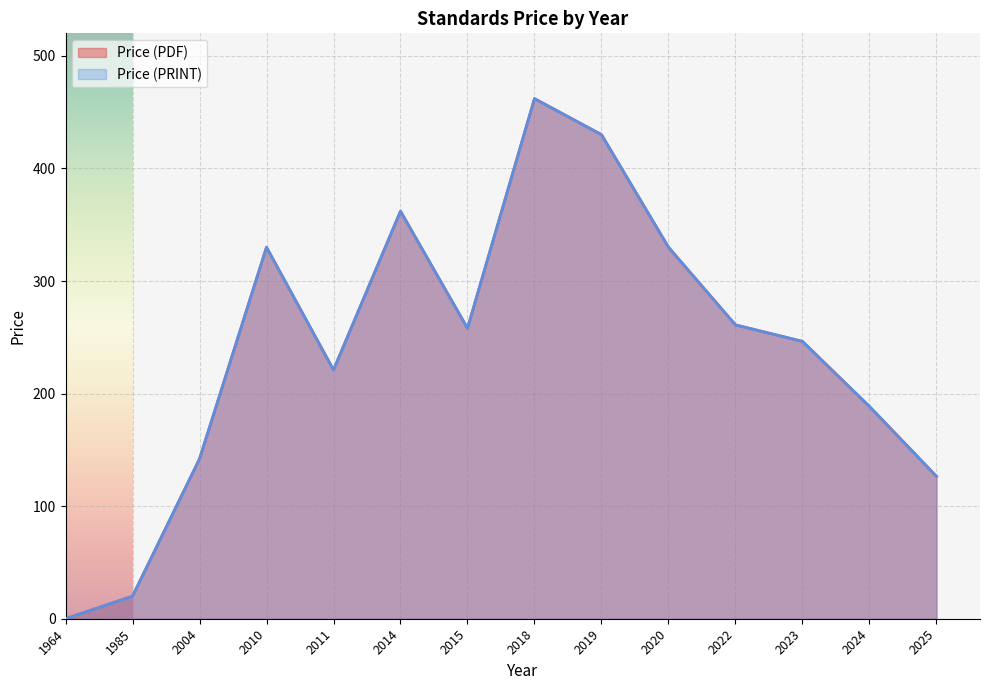

How many distinct data groups are displayed?

2